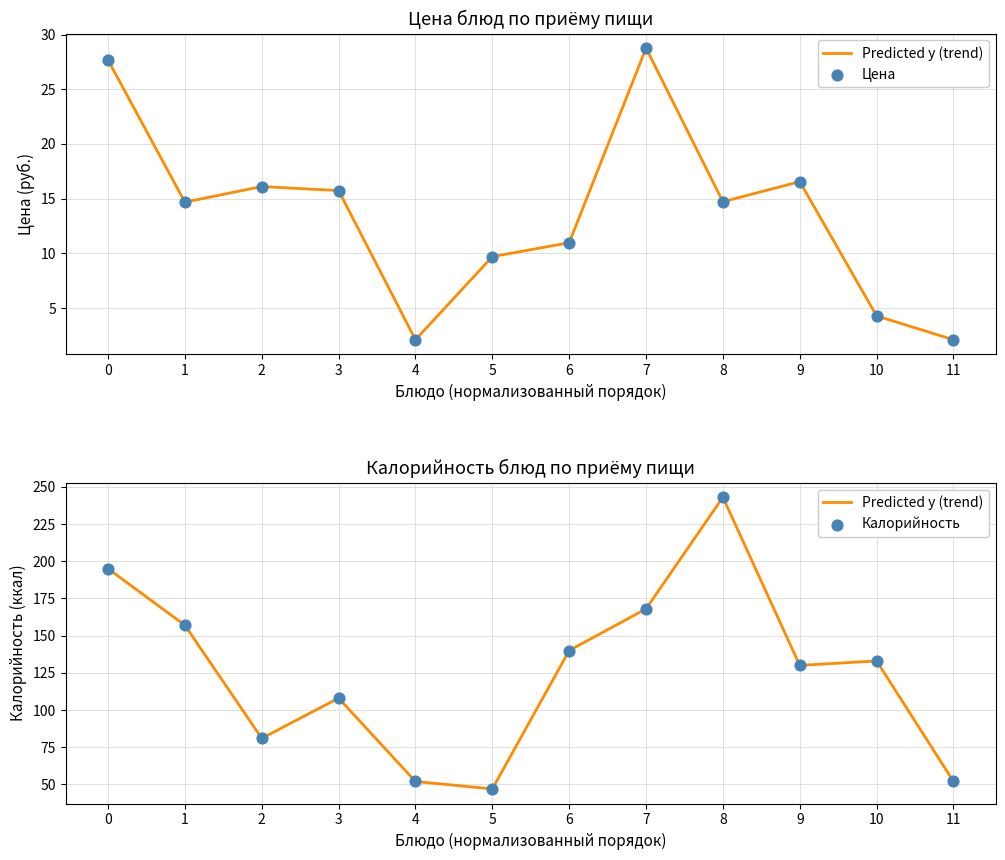

Which series reaches the maximum Y coordinate?

Predicted y (trend)